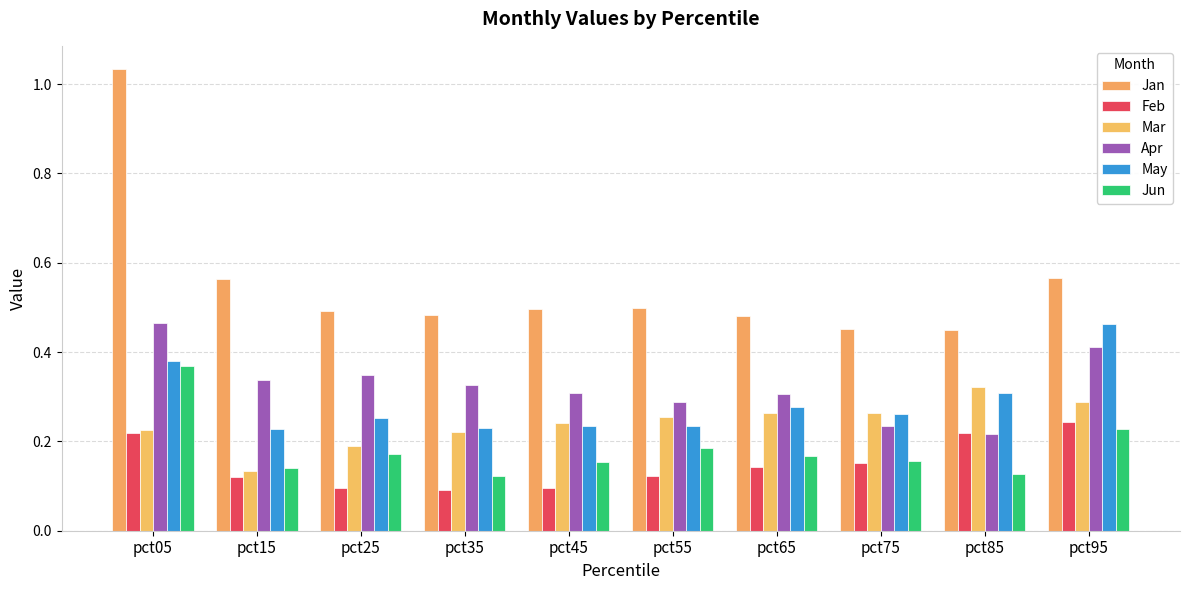

At which category is the sum across all series the highest?

pct05